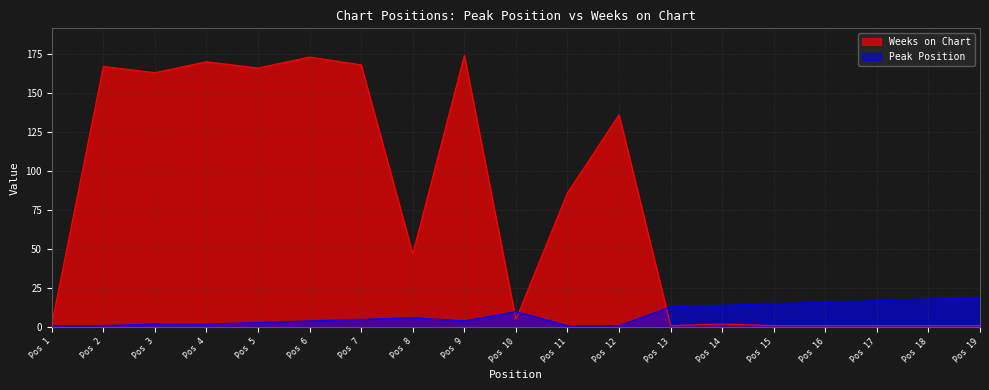

What are all the series names shown in the legend?

Weeks on Chart, Peak Position